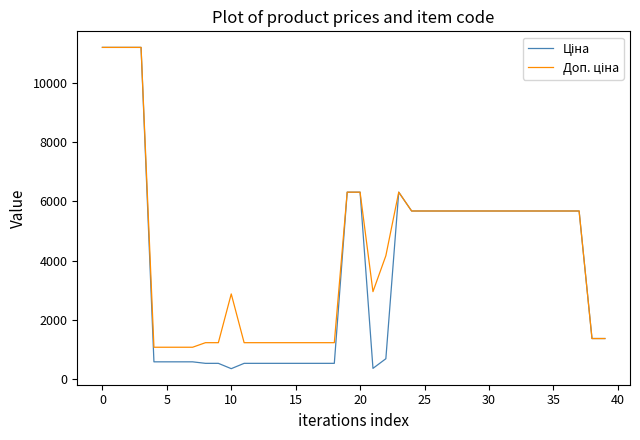

Does the chart have visible grid lines?

No